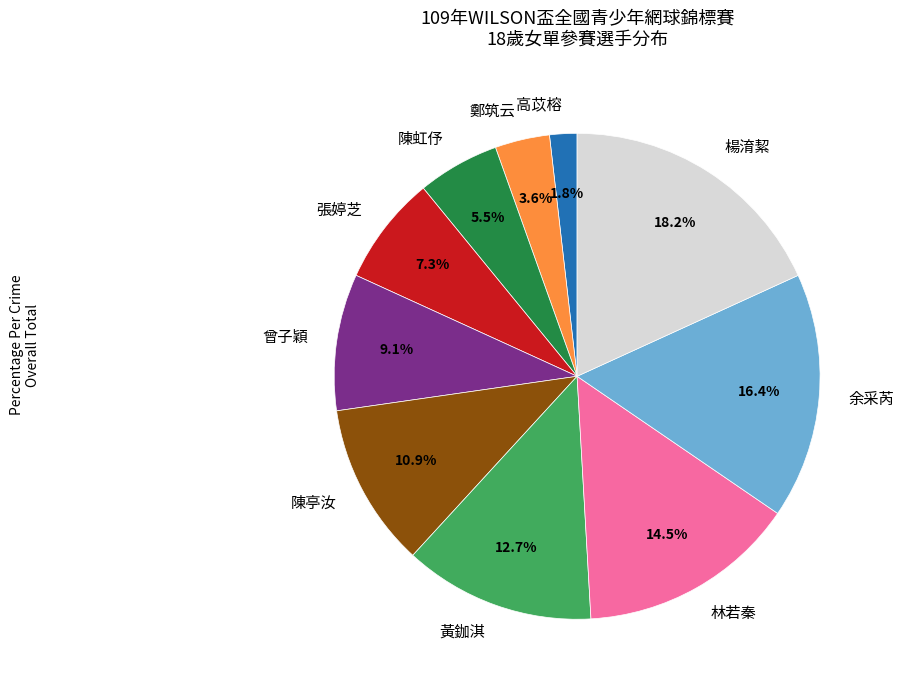

Is it true that 高苡榕 is 2% of the pie?

True